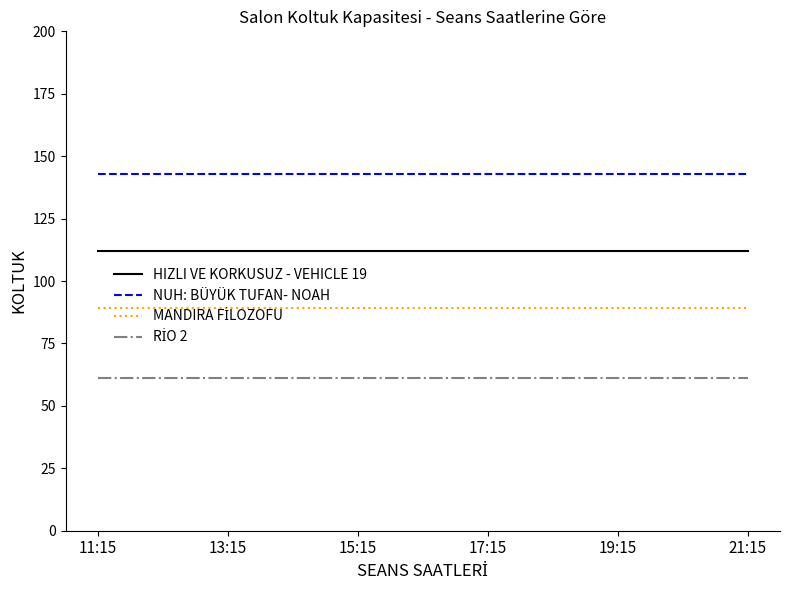

What is the minimum value for NUH: BÜYÜK TUFAN- NOAH?

143